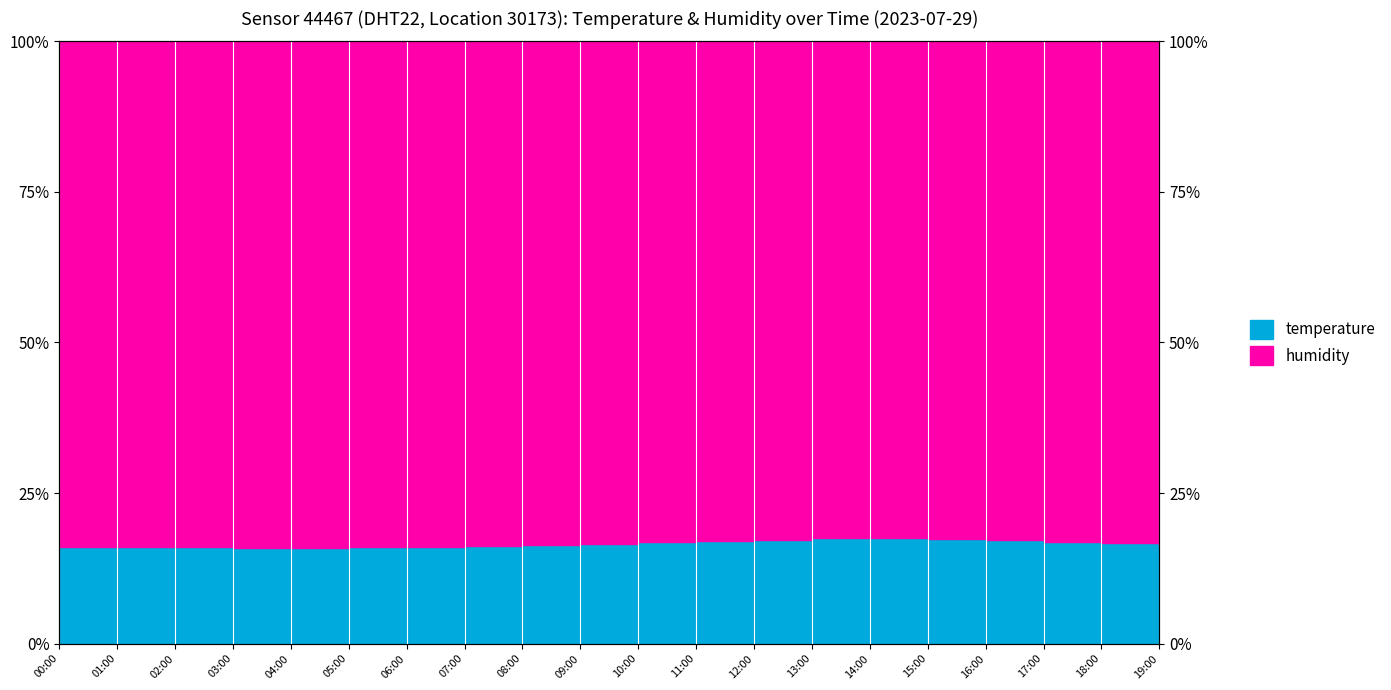

True or false: the data shows 10.9 at 06:00.

False